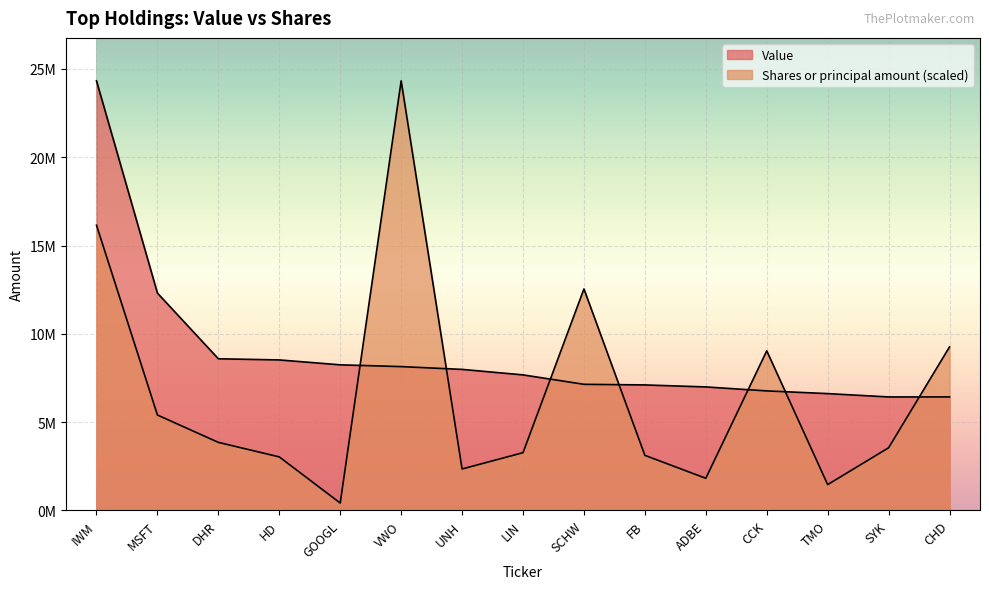

What is the difference between the highest and lowest values at SCHW?

5401352.7